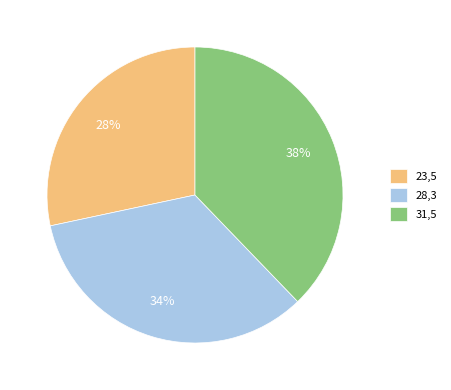

What is the ratio of the value at 23,5 to the value at 28,3?

0.8